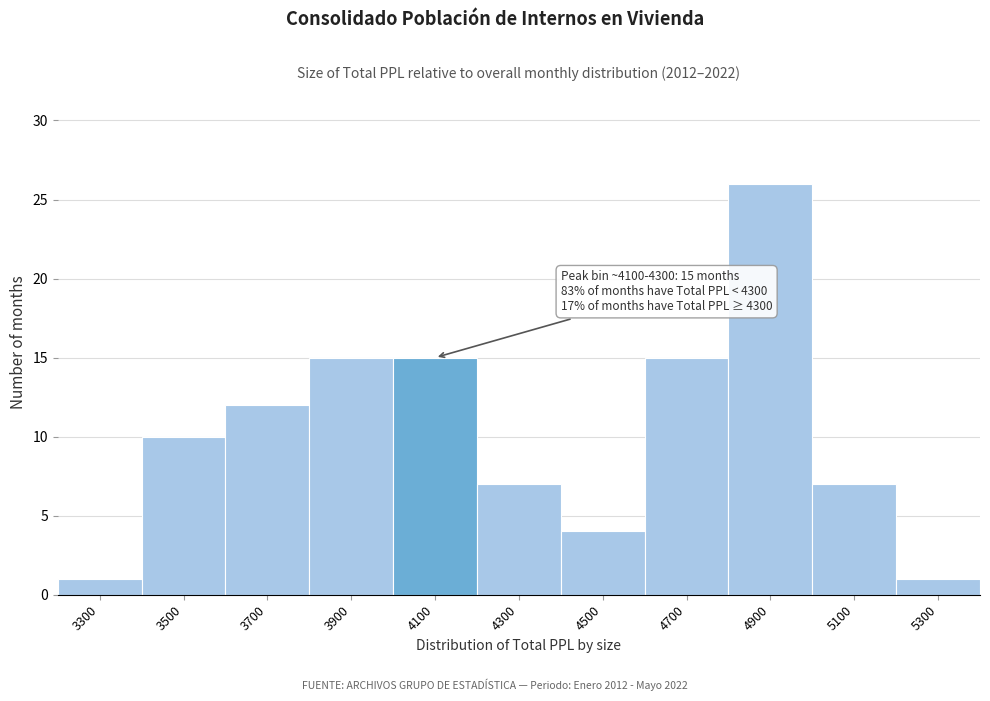

Reading left to right, what are all the values shown in this chart?

1	10	12	15	15	7	4	15	26	7	1